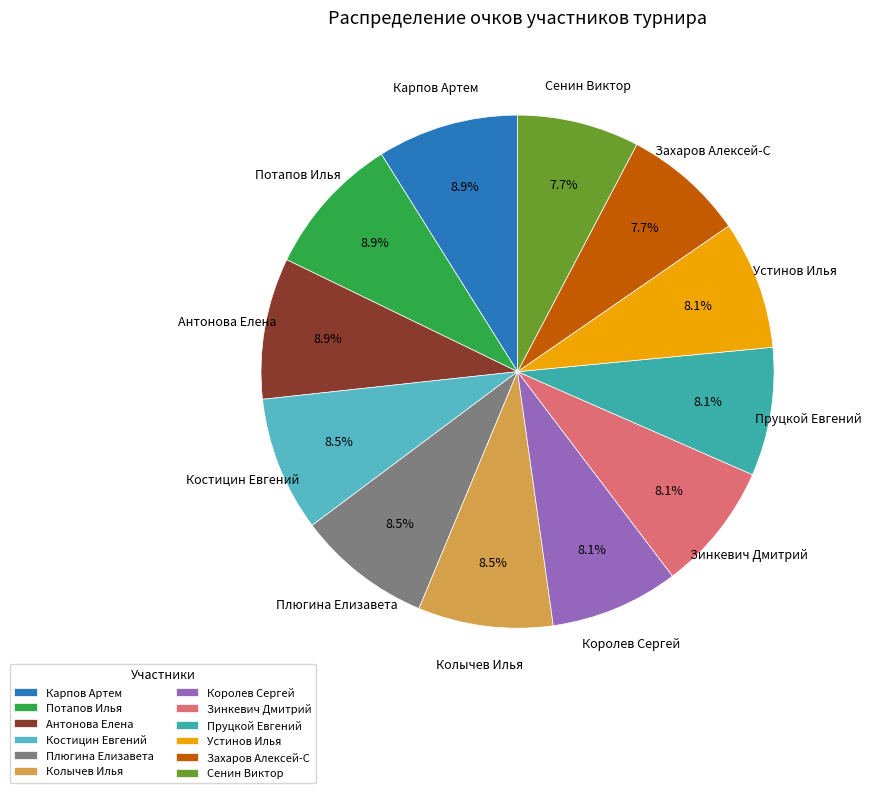

How many slices are in this pie chart?

12